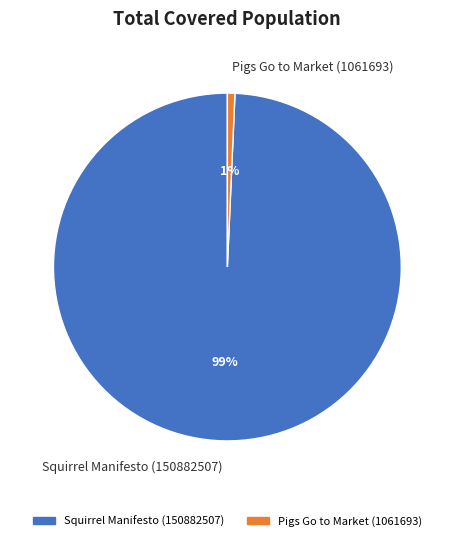

Is it true that Pigs Go to Market (1061693) is 10% of the pie?

False